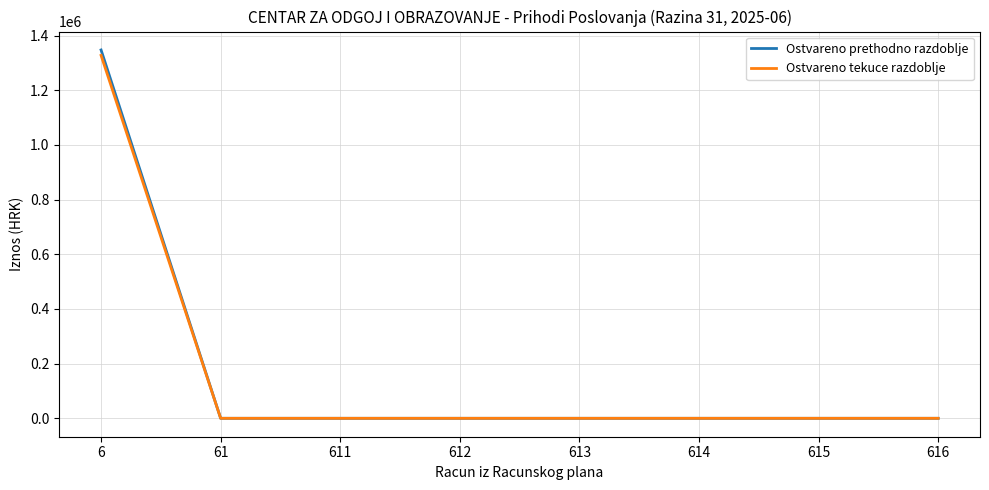

At which category is the sum across all series the highest?

6